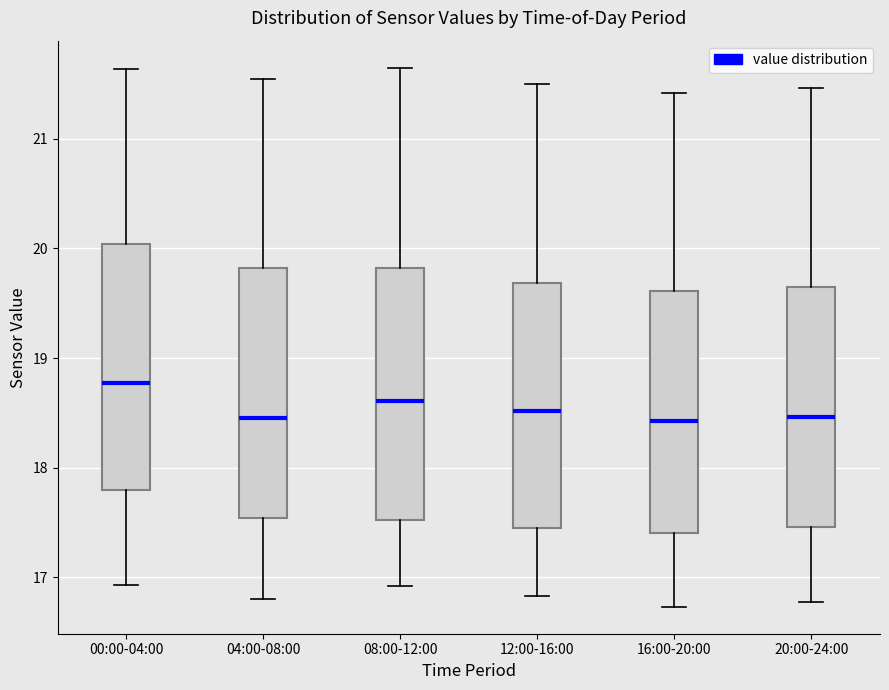

Where is the lower edge of the box for 04:00-08:00 on the y-axis? The values are not printed on the chart, so give them approximately, as read against the axis.

17.5